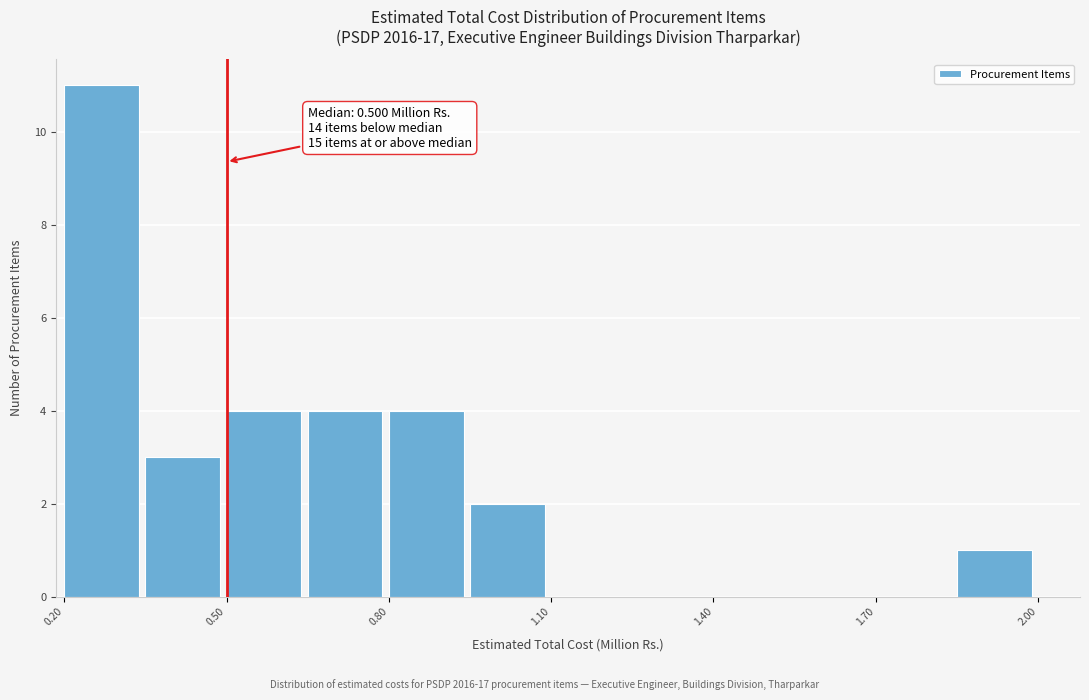

Around what value on the x-axis is the tallest bar? Give the approximate position of its centre, as read against the axis.

0.25